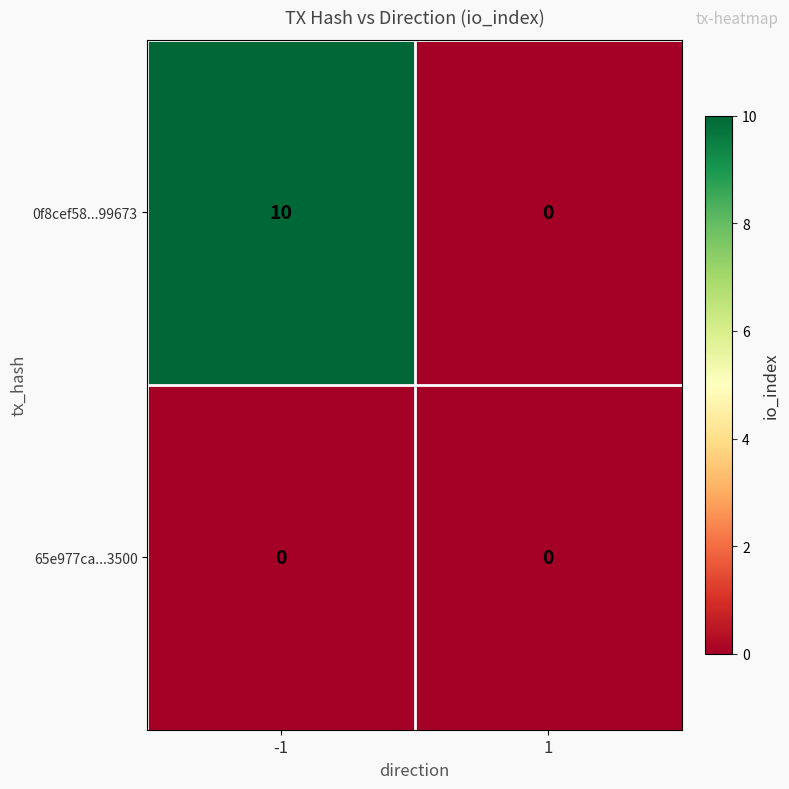

What is the highest value of the 0f8cef58...99673 series?

10